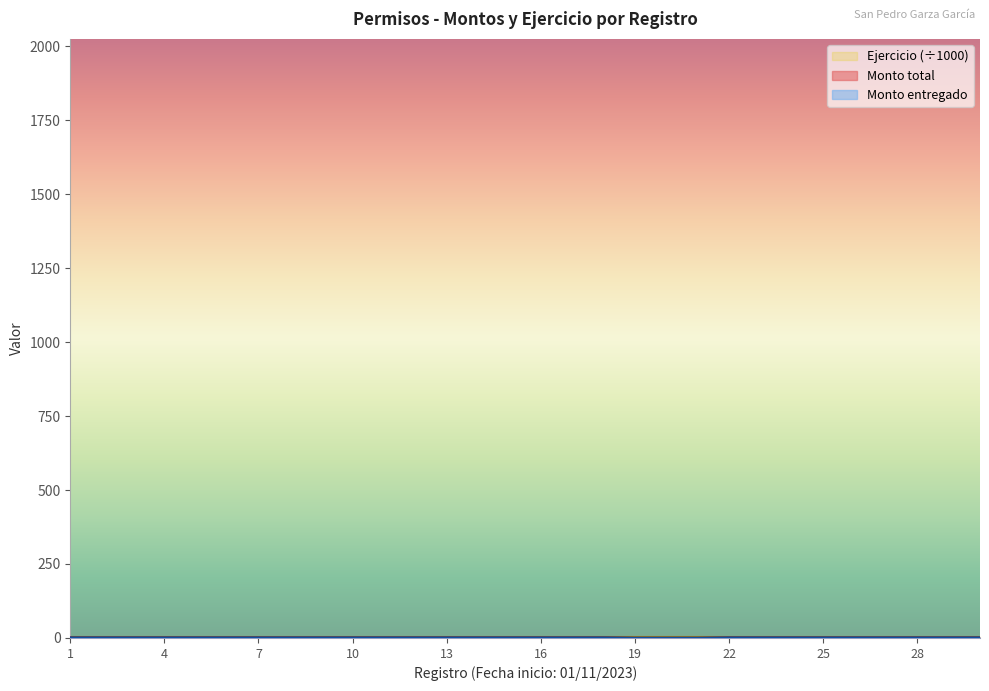

Which series has the widest spread of values?

Monto total